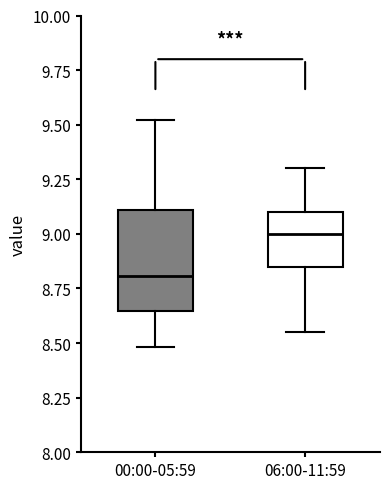

Which box has the lowest median line?

00:00-05:59